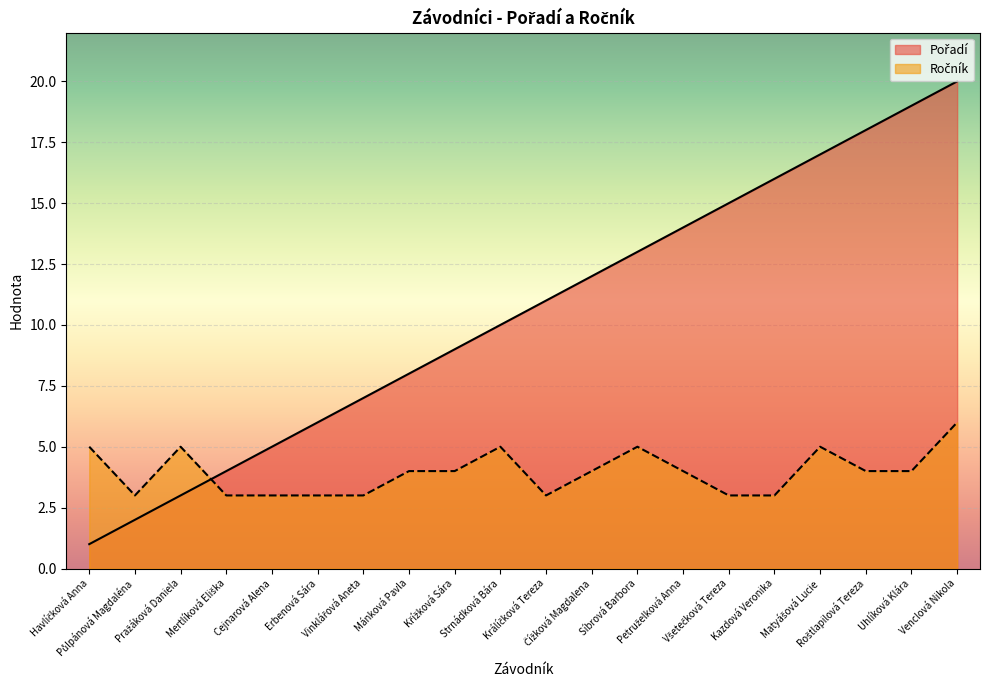

True or false: Pořadí and Ročník cross at least once.

True